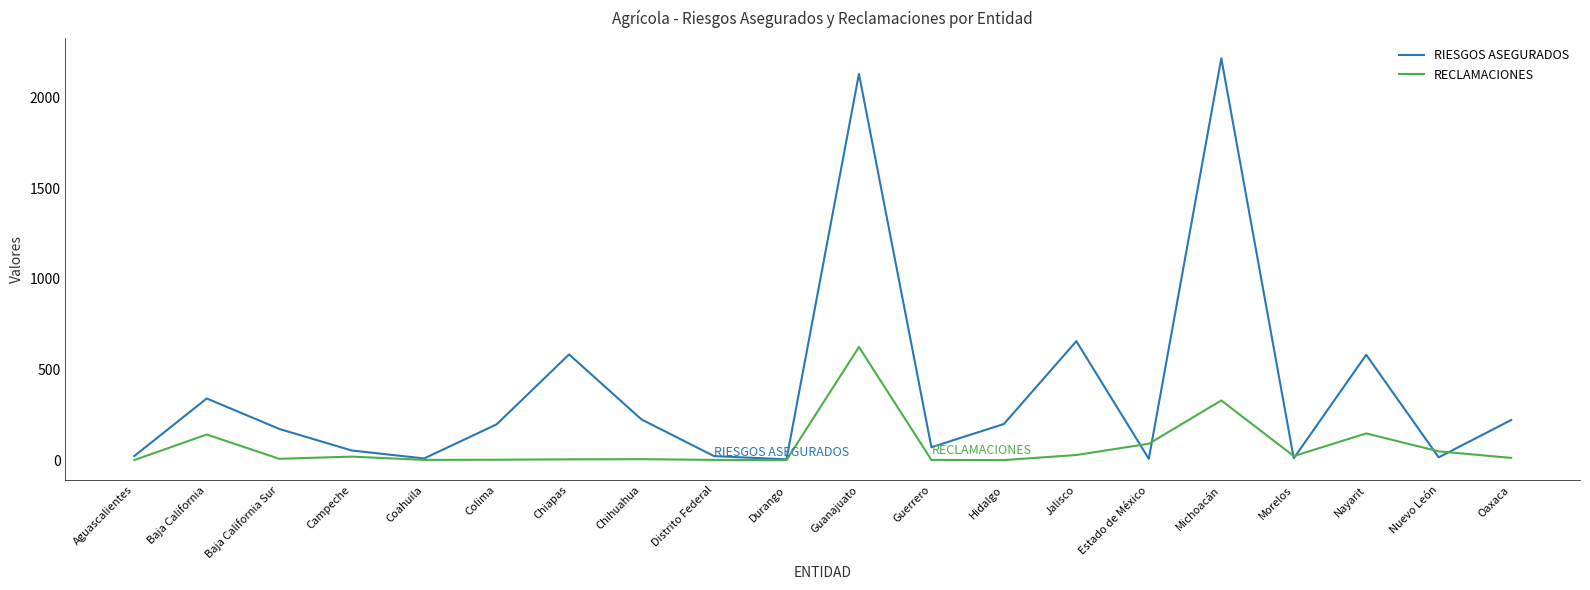

Does the chart have visible grid lines?

No